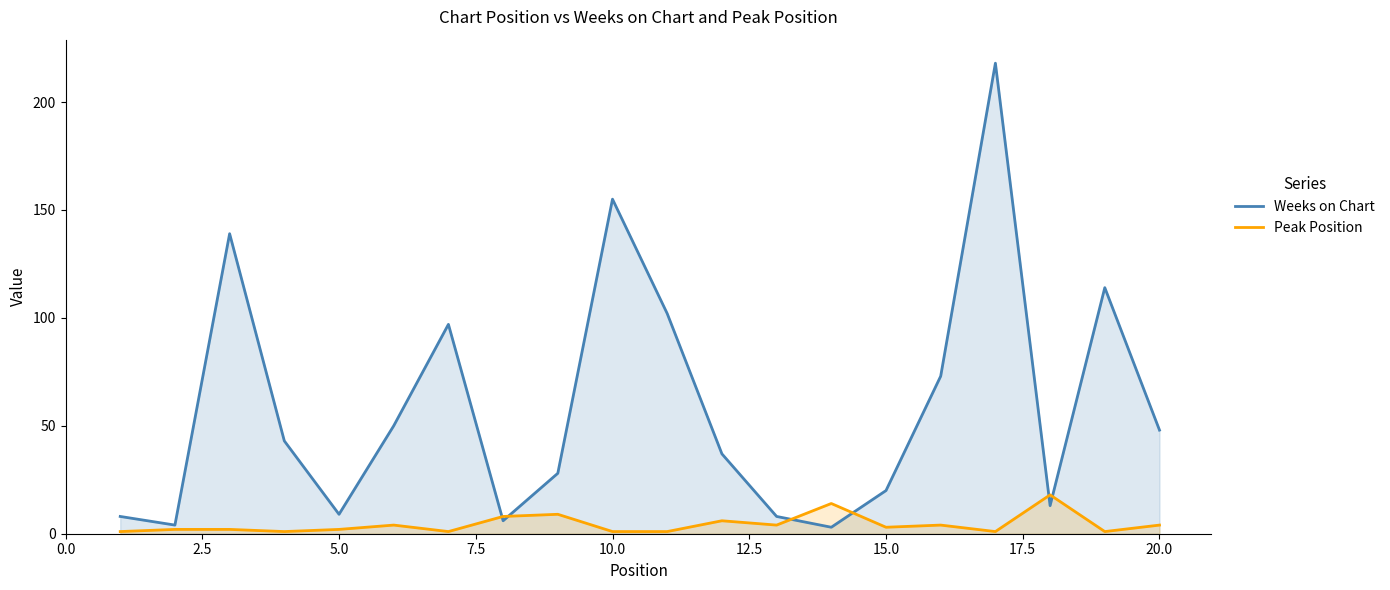

The value of Weeks on Chart at 15.0 is 20. True or false?

True